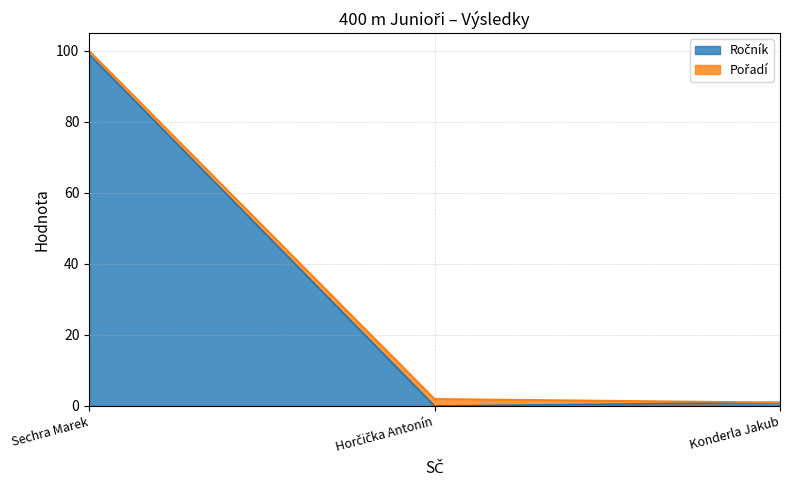

At which category is the sum across all series the highest?

Sechra Marek